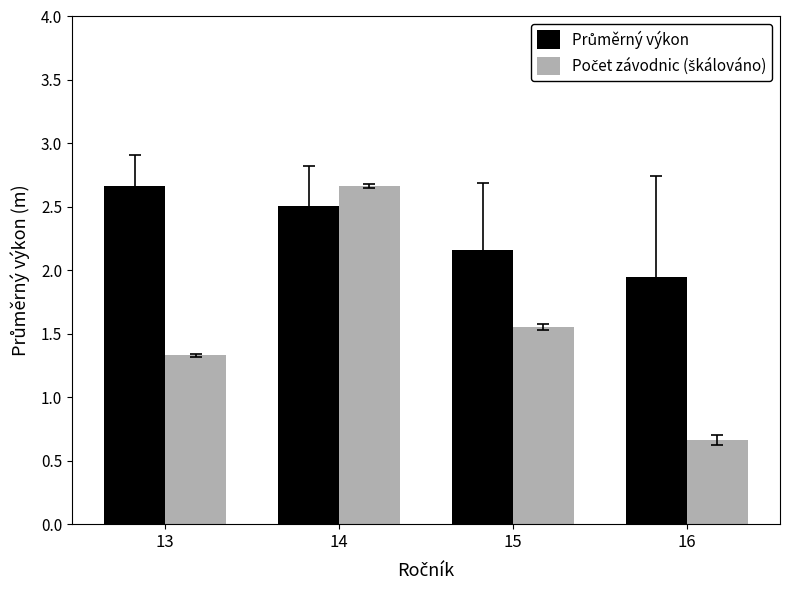

At which category is the sum across all series the highest?

14